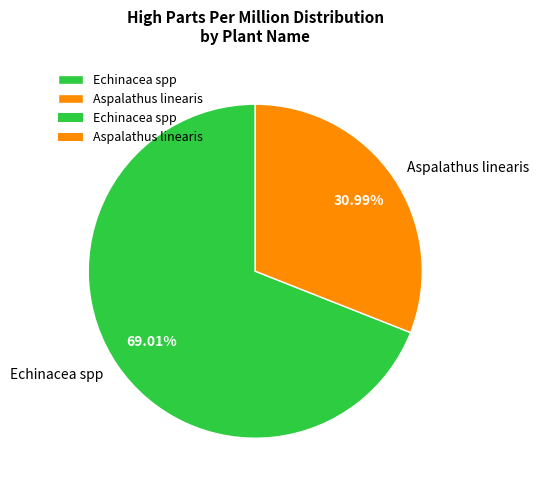

How many slices are in this pie chart?

2